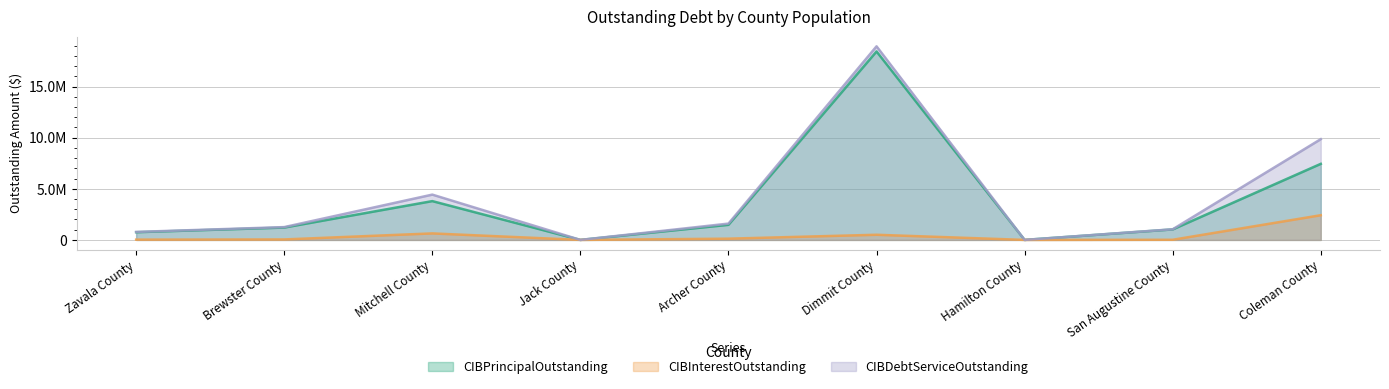

What is the difference between the maximum and minimum values in the CIBDebtServiceOutstanding series?

18938127.5